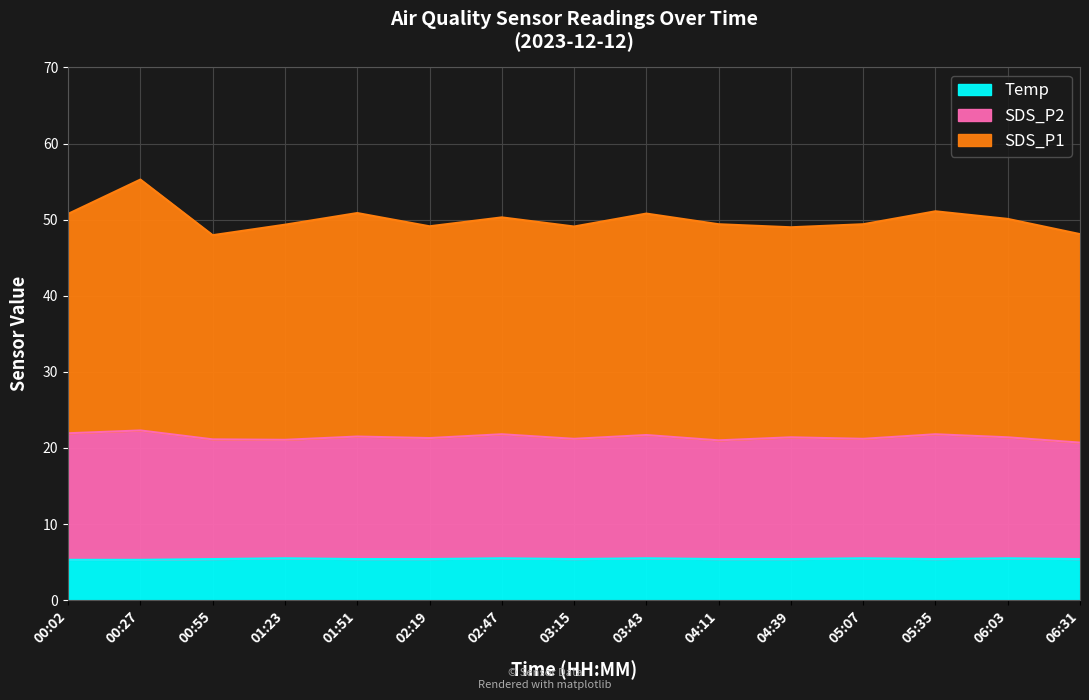

At how many categories does at least one series exceed 36?

15